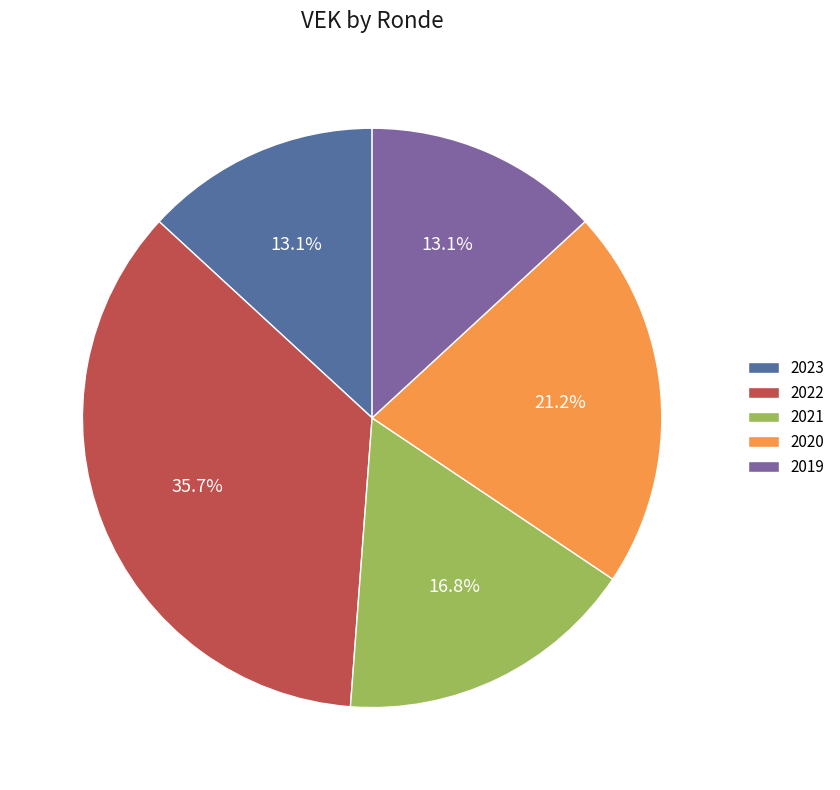

Does any single category account for the majority?

No